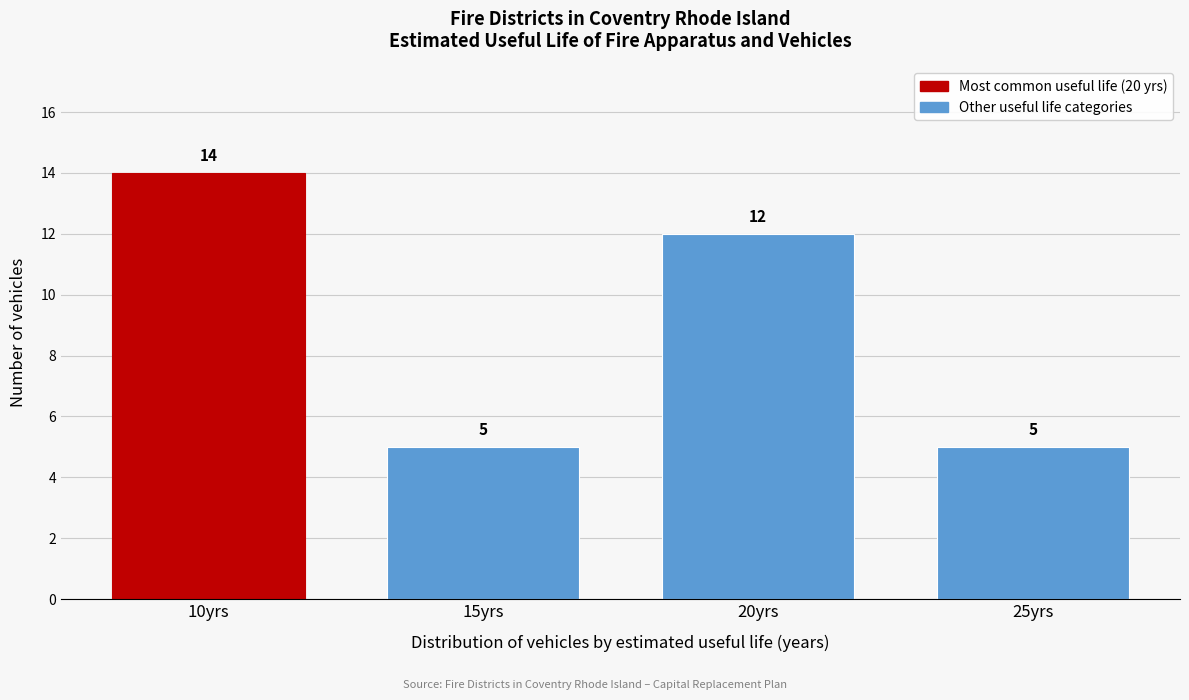

Reading right to left, list all the values displayed in this chart.

25yrs=5	20yrs=12	15yrs=5	10yrs=14